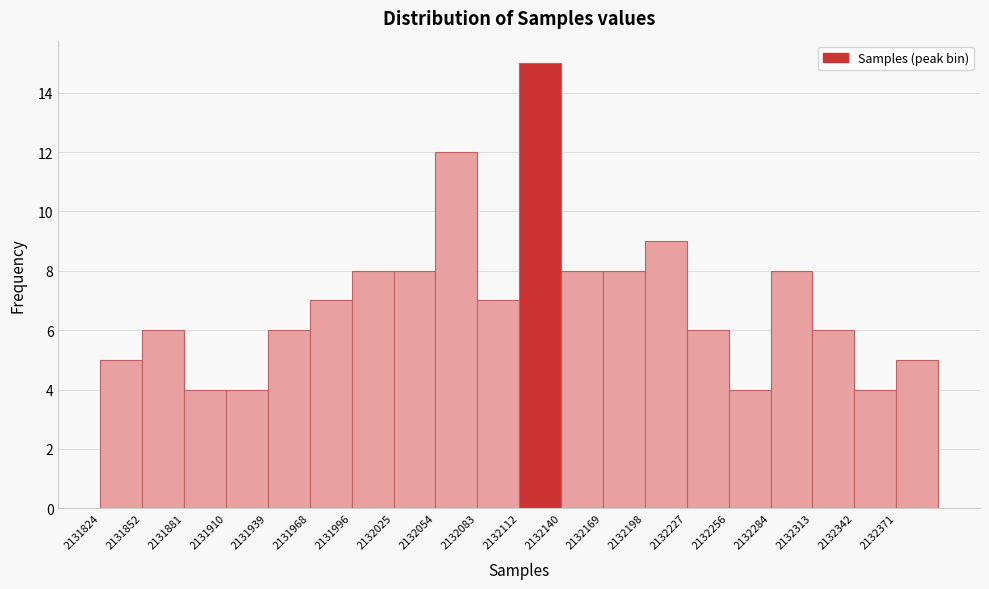

What is the height of the bar covering 2132315 to 2132340 on the x-axis? Neither the bar edges nor the heights are printed on the chart, so give them approximately, as read against the axes.

6